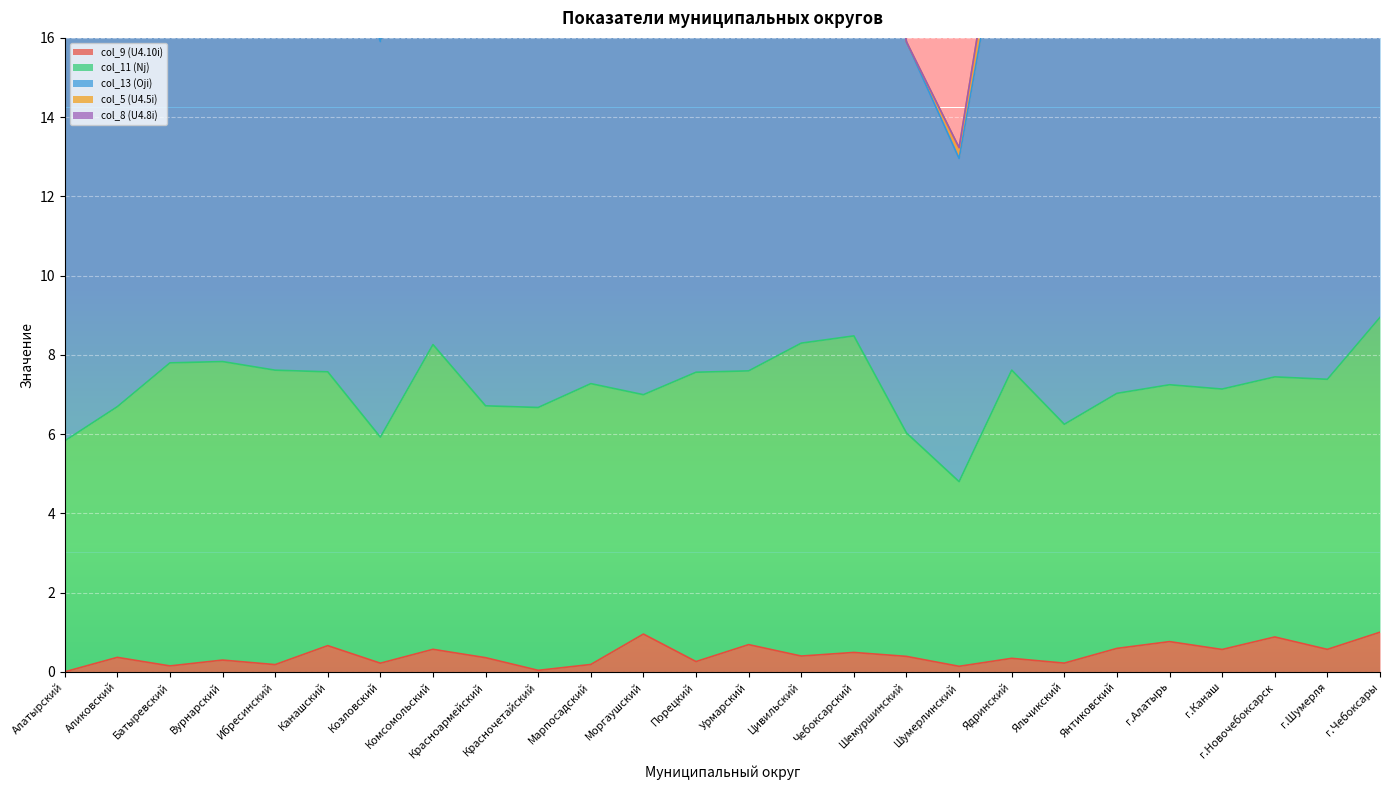

What is the greatest value displayed?

23.9